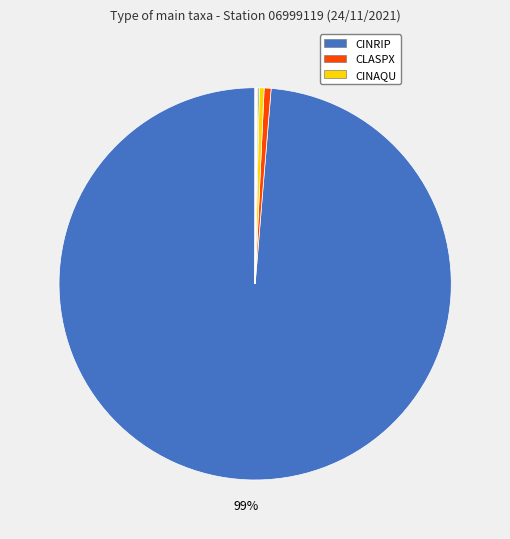

Which slice is the largest?

CINRIP